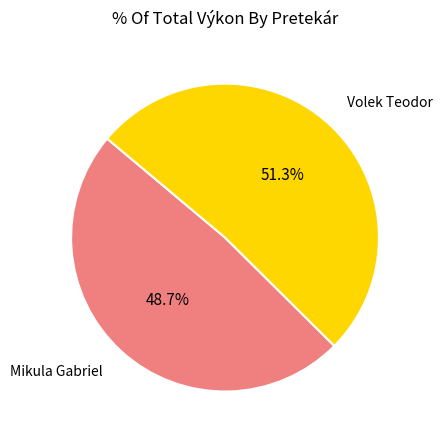

To the nearest percent, what portion does Mikula Gabriel represent?

49%